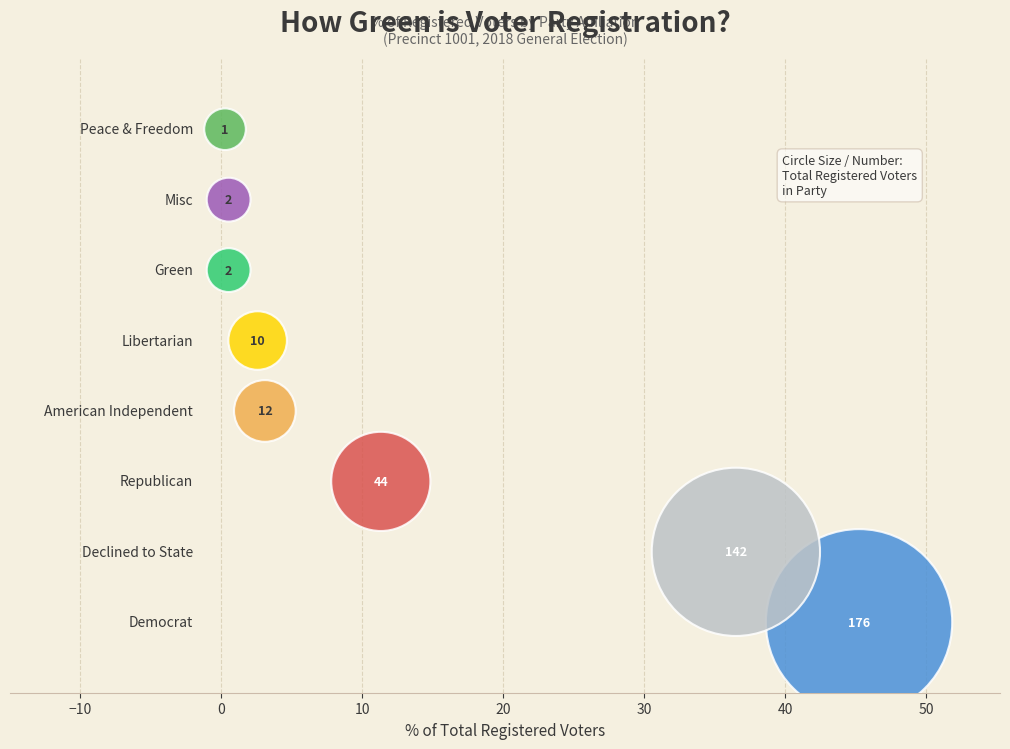

What Y value in the scatter plot is closest to 3?

3